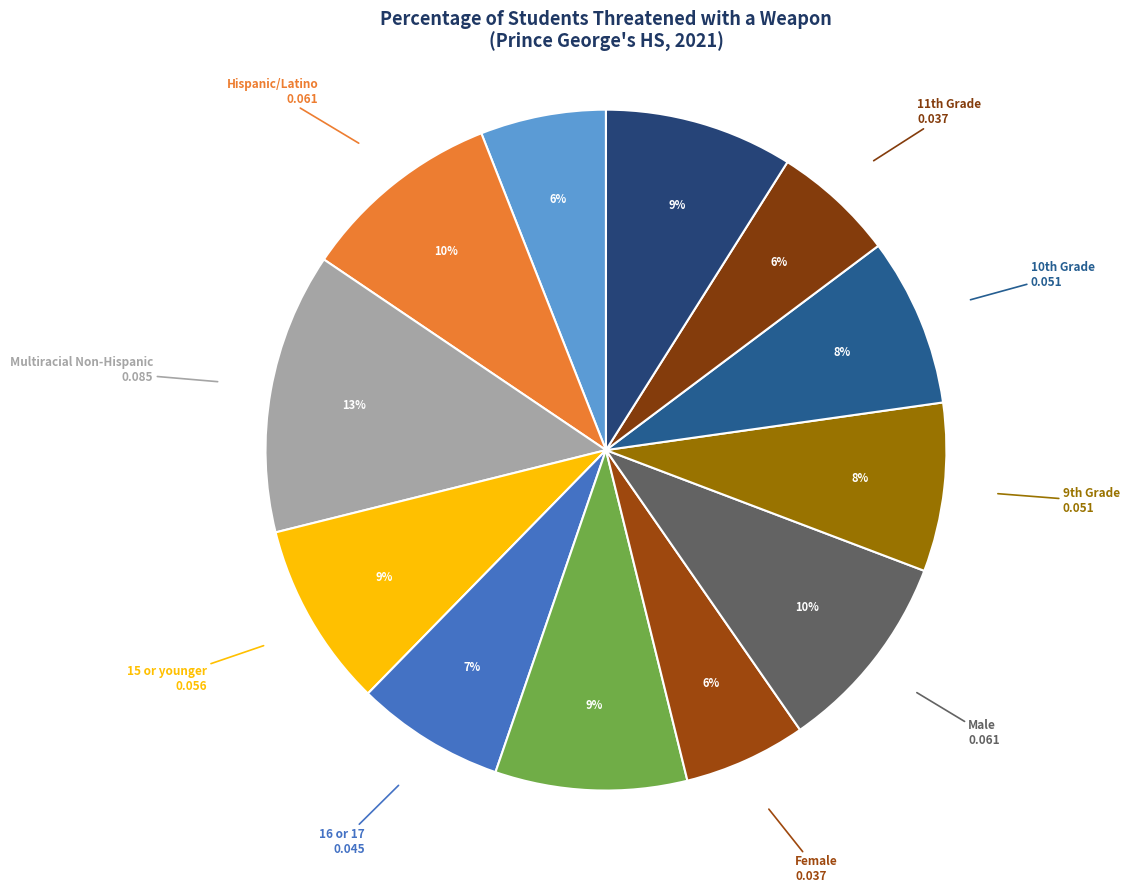

Count the number of slices in the pie.

12